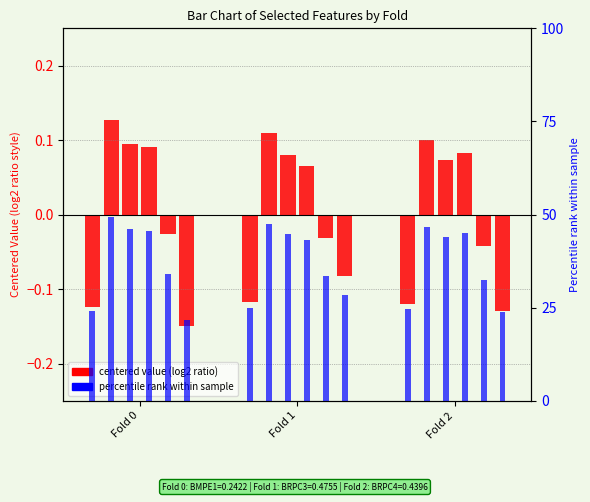

Reading right to left, list all the values displayed in this chart.

BMPE1: Fold 2=-0.1	Fold 1=-0.1	Fold 0=-0.1
BRPC3: Fold 2=0.1	Fold 1=0.1	Fold 0=0.1
BRPC4: Fold 2=0.1	Fold 1=0.1	Fold 0=0.1
GP2: Fold 2=0.1	Fold 1=0.1	Fold 0=0.1
HE2: Fold 2=-0.0	Fold 1=-0.0	Fold 0=-0.0
MP1: Fold 2=-0.1	Fold 1=-0.1	Fold 0=-0.1